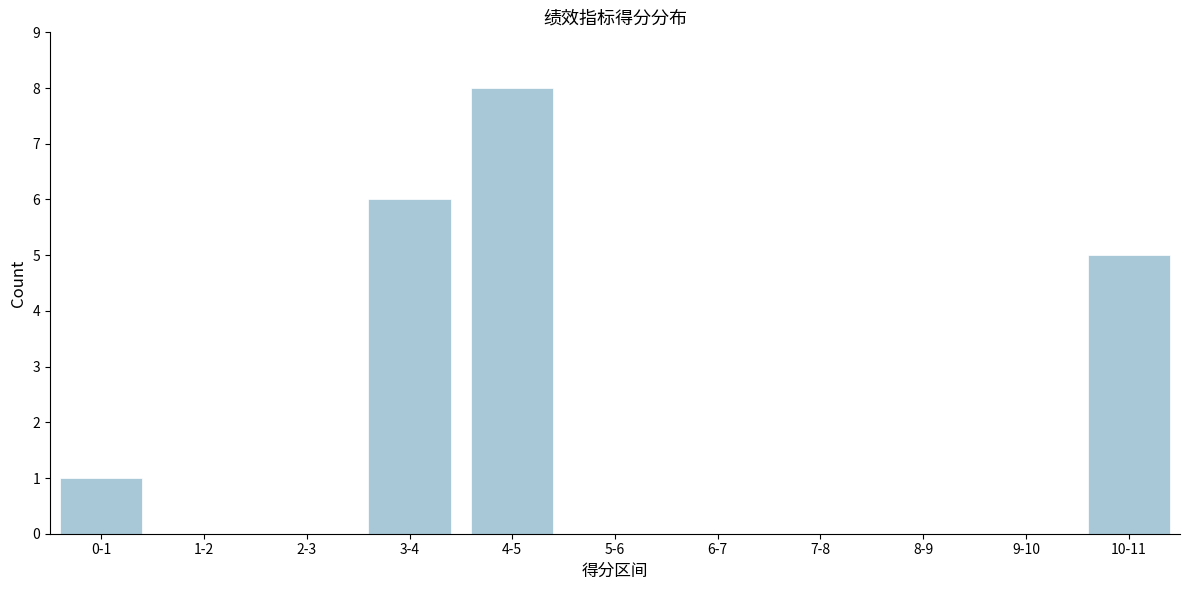

Reading left to right, extract all data points from this chart.

0-1=1	1-2=0	2-3=0	3-4=6	4-5=8	5-6=0	6-7=0	7-8=0	8-9=0	9-10=0	10-11=5